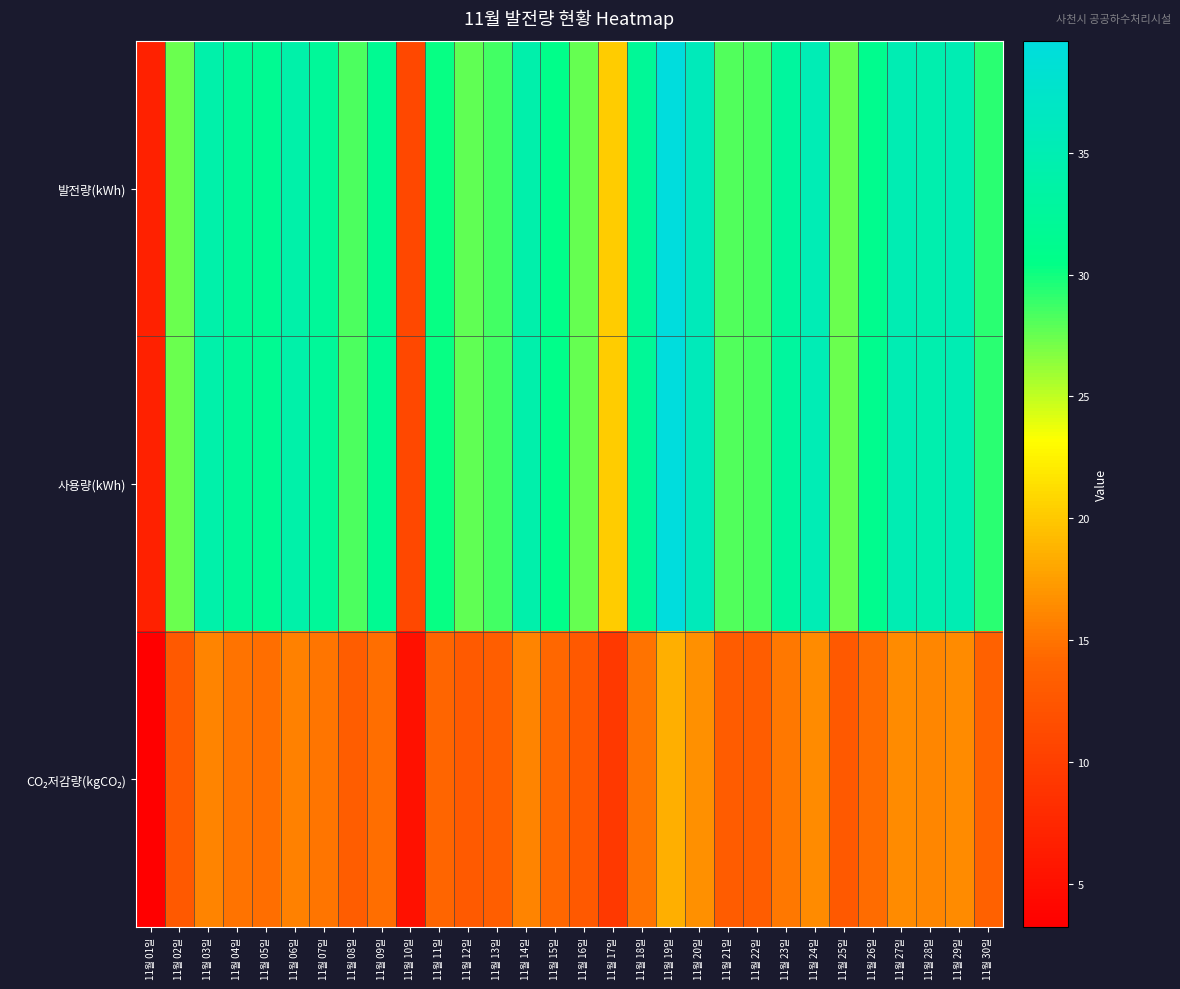

Rank the series at 11월 05일 from highest to lowest value.

발전량(kWh), 사용량(kWh), CO₂저감량(kgCO₂)